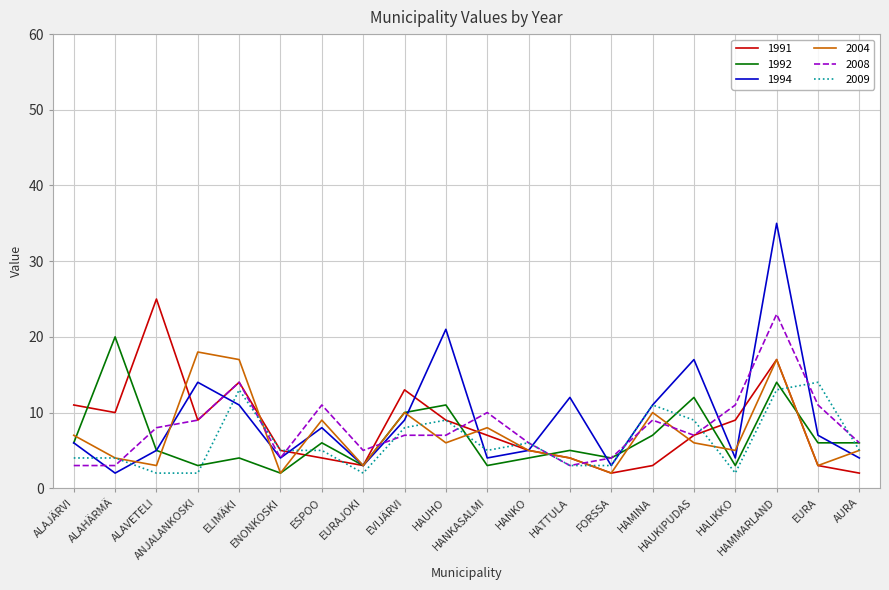

How many values in the 1992 series are below 6?

10